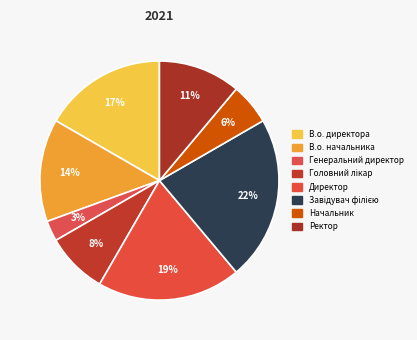

What is the largest slice in the pie chart?

Завідувач філією